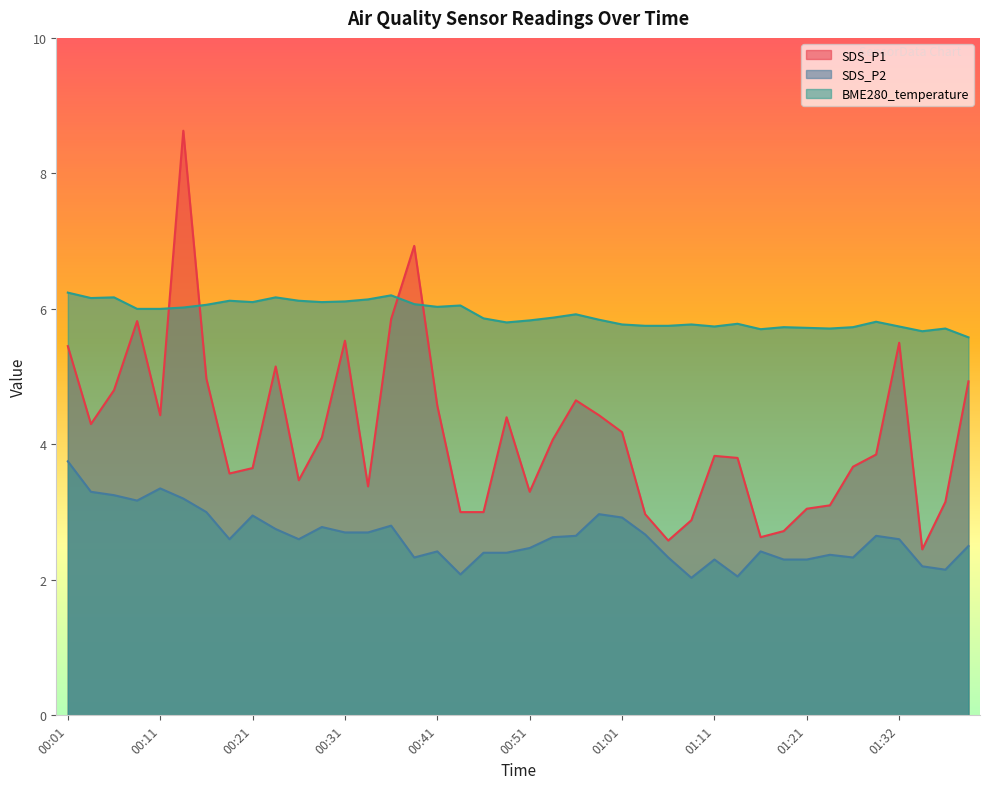

What are all the series names shown in the legend?

SDS_P1, SDS_P2, BME280_temperature